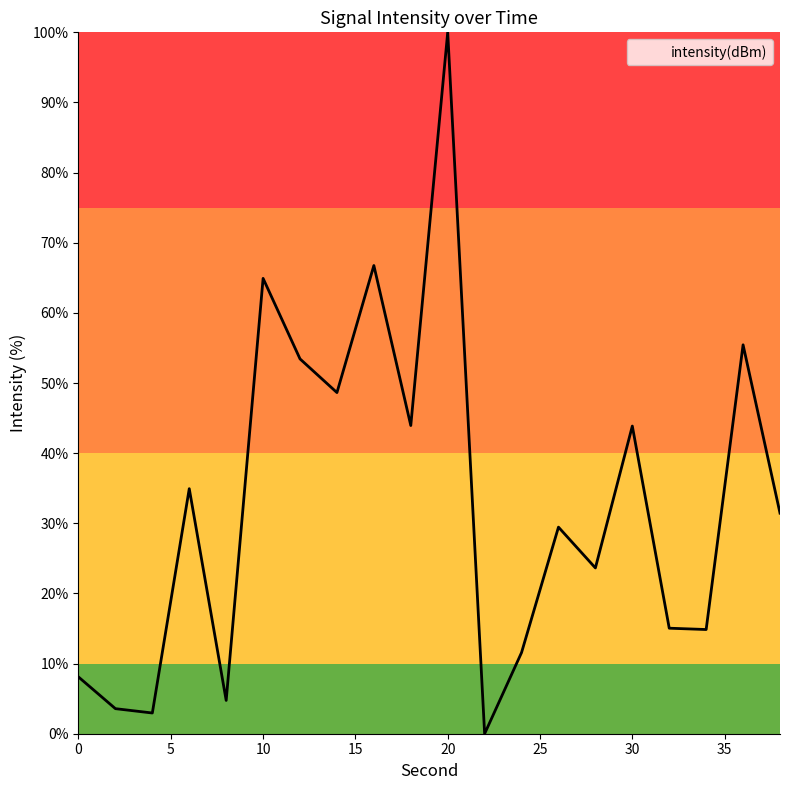

What is the difference between the maximum and second lowest values?

97.0